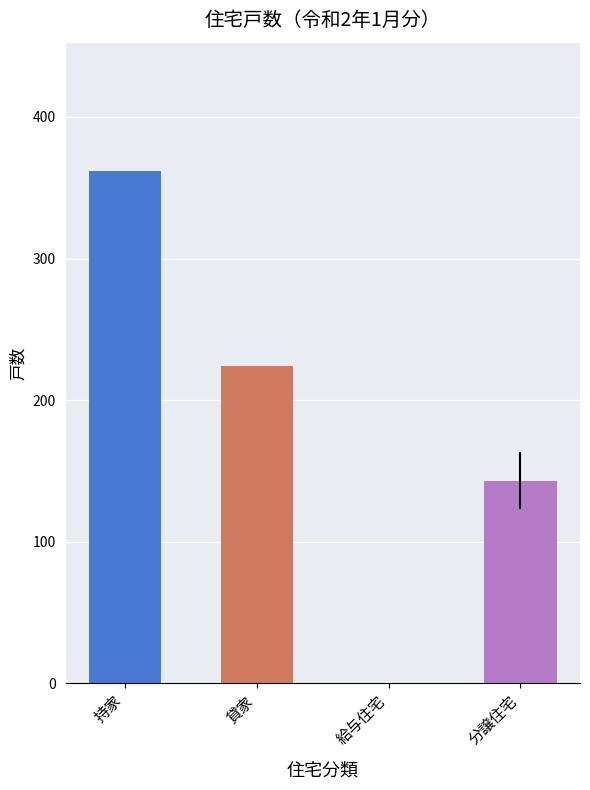

List the labels in order of value, smallest first.

給与住宅, 分譲住宅, 貸家, 持家